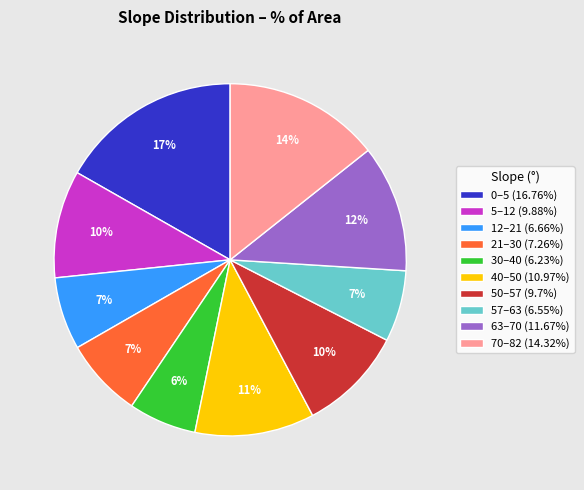

Does any single category account for the majority?

No